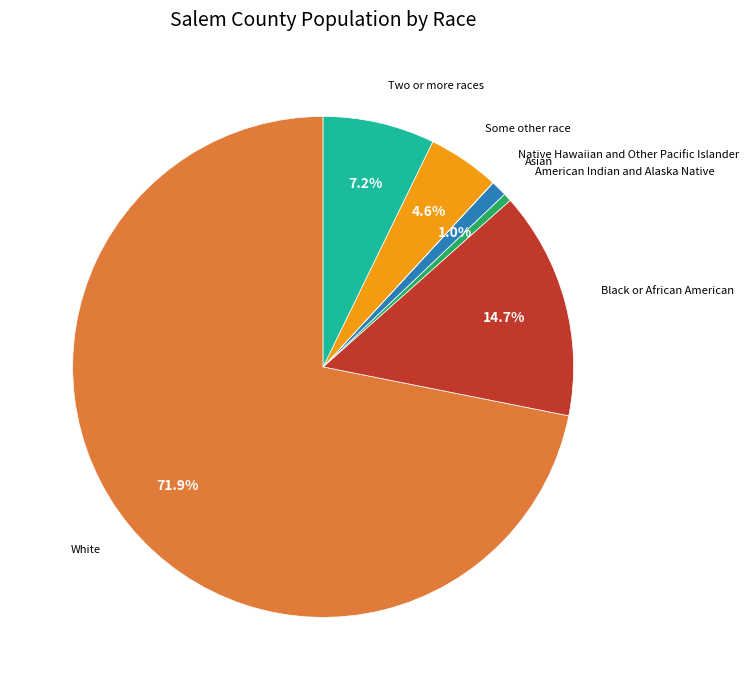

Is there any slice that represents more than half of the pie?

Yes